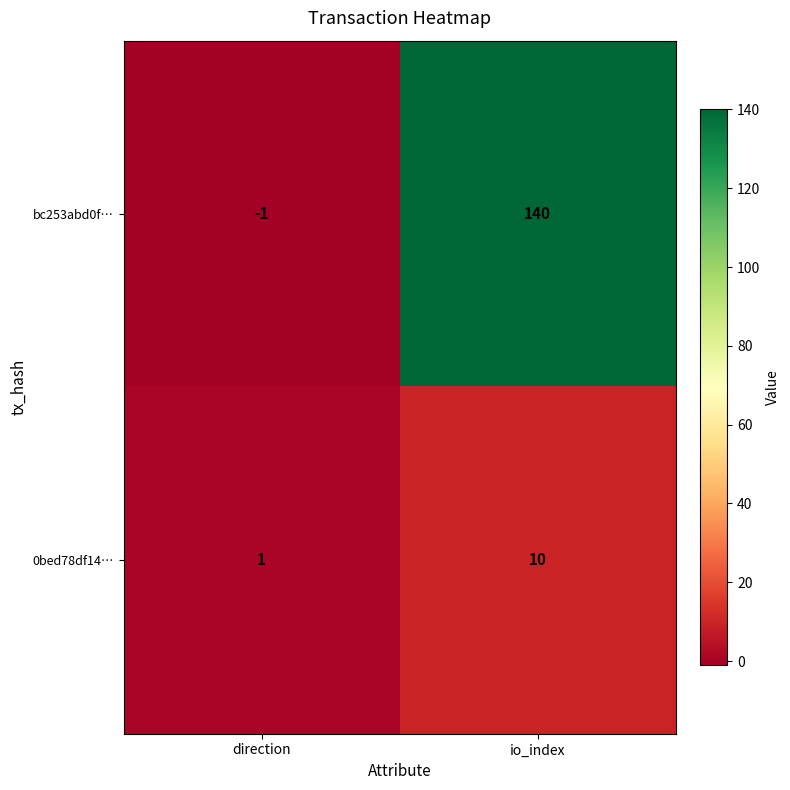

Reading left to right, list all the values displayed in this chart.

bc253abd0f…: direction=-1	io_index=140
0bed78df14…: direction=1	io_index=10